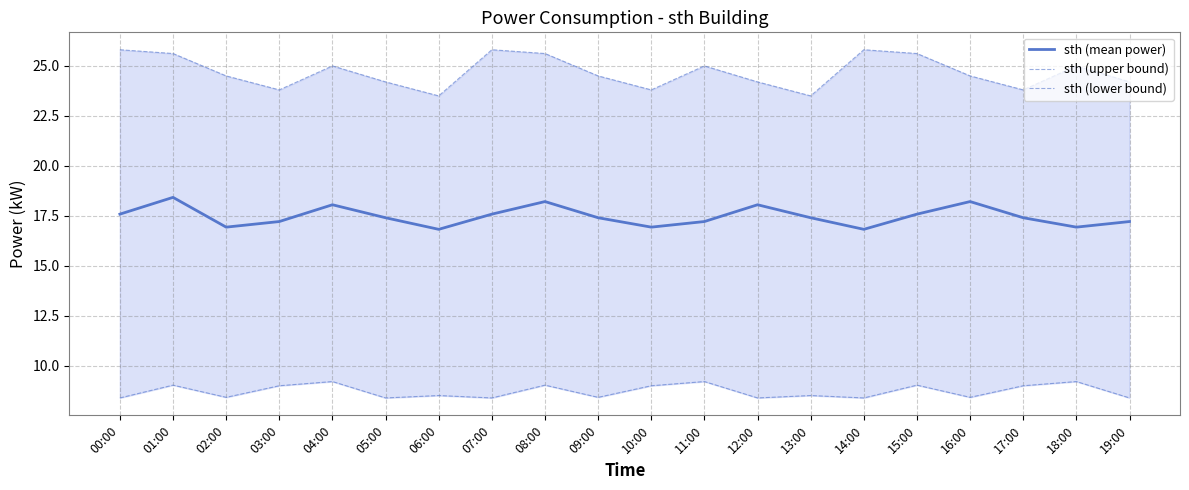

What value does the sth (upper bound) series have at 14:00?

25.8